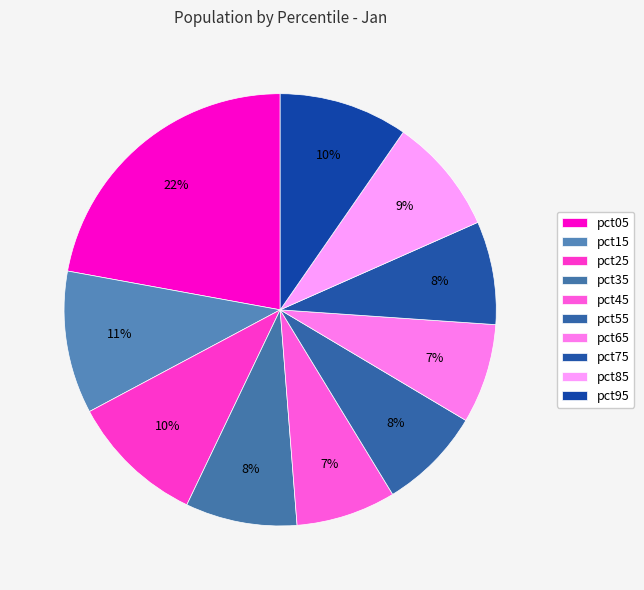

What percentage is NOT represented by pct85?

91.3%